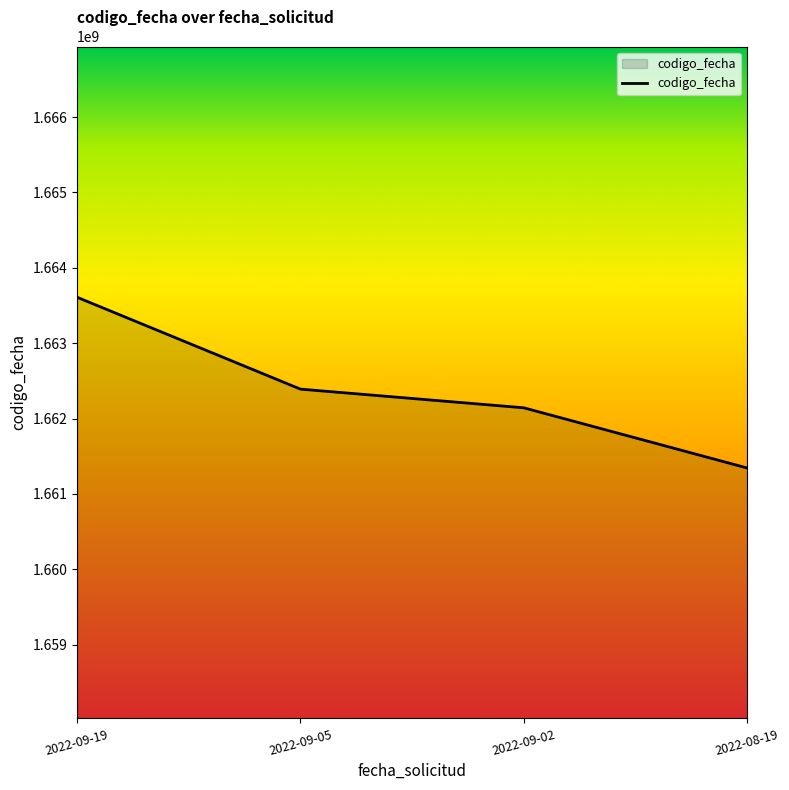

At which category does the chart reach its peak across all series?

2022-09-19